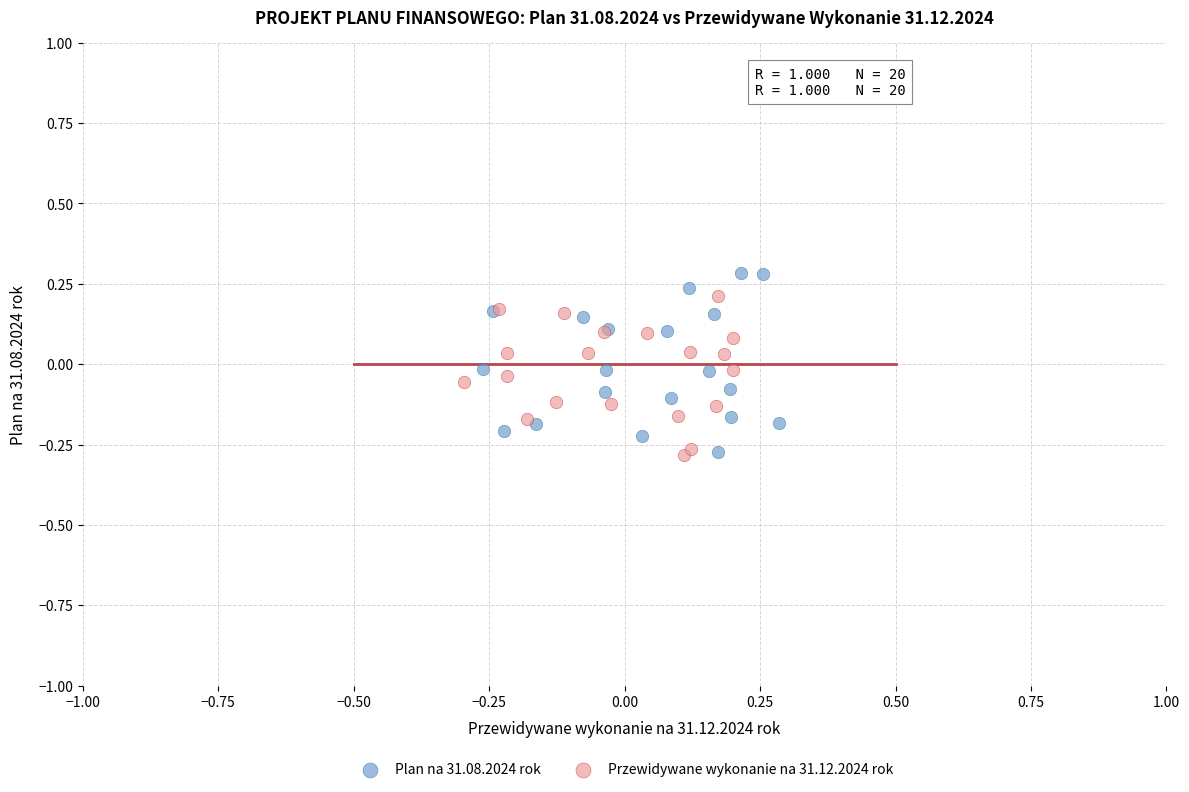

What are all the series names shown in the legend?

Plan na 31.08.2024 rok, Przewidywane wykonanie na 31.12.2024 rok